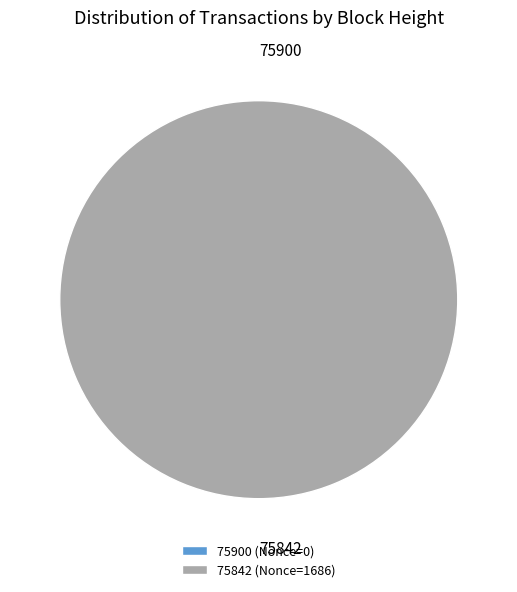

Is the sum of 75900 and 75842 greater than half?

Yes